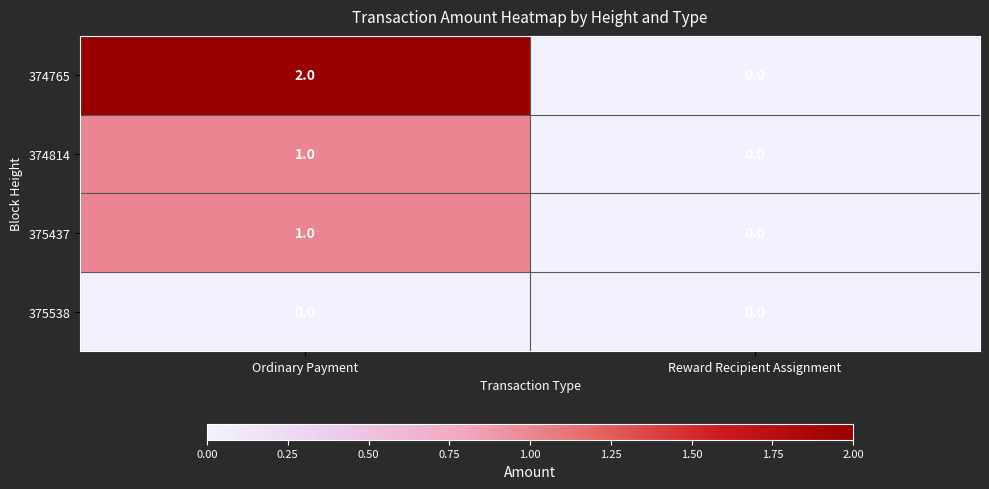

Reading left to right, what are all the values shown in this chart?

374765: 2	0
374814: 1	0
375437: 1	0
375538: 0	0